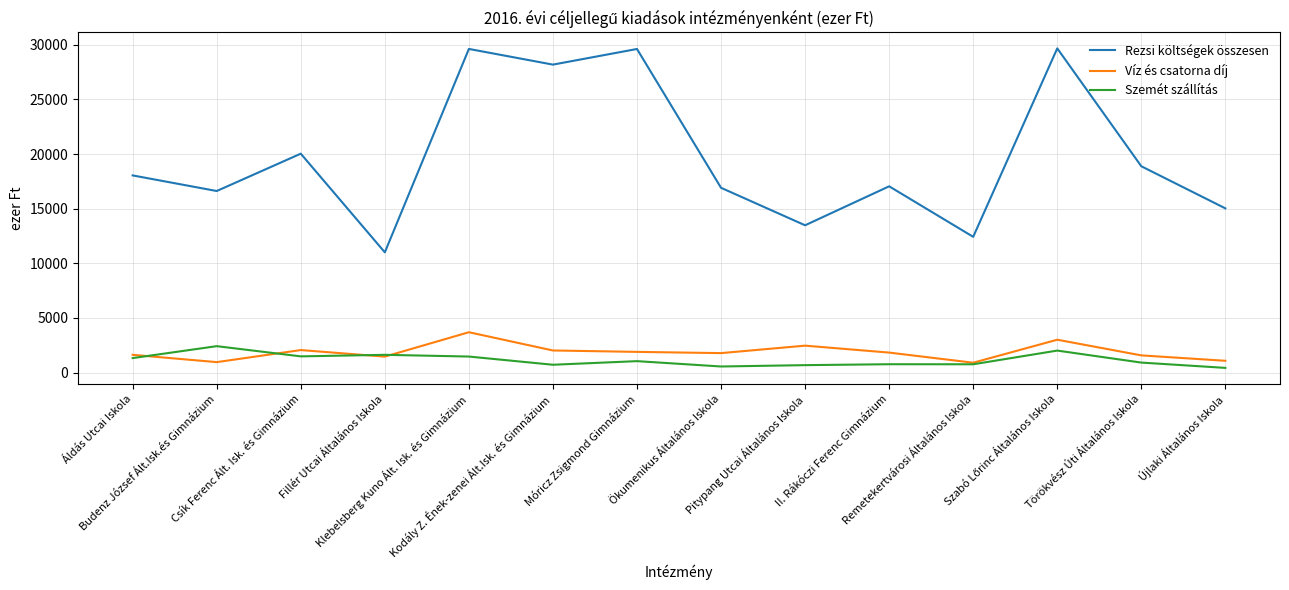

Which series has the largest range (max minus min)?

Rezsi költségek összesen